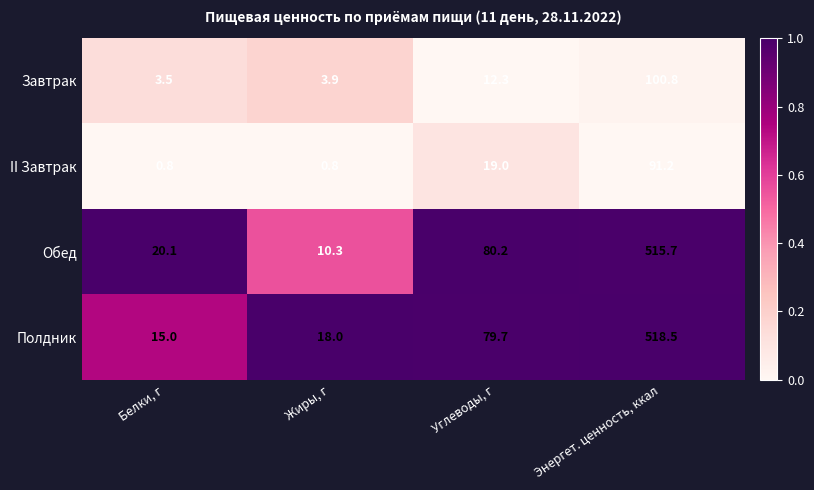

Which series has the largest total across all categories?

Полдник